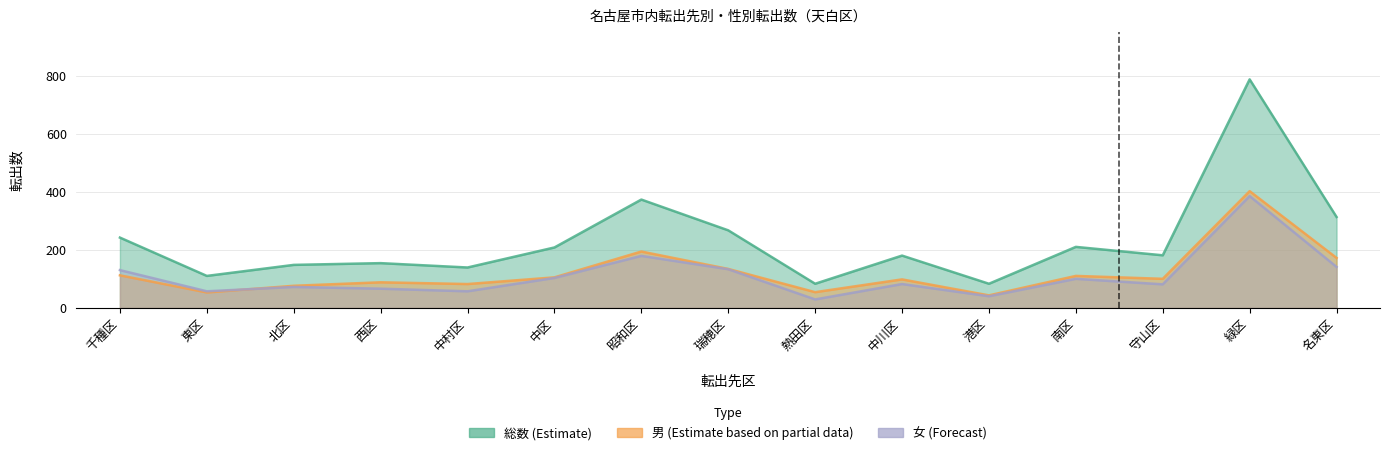

How many data points in 女 (Forecast) are less than 82?

7